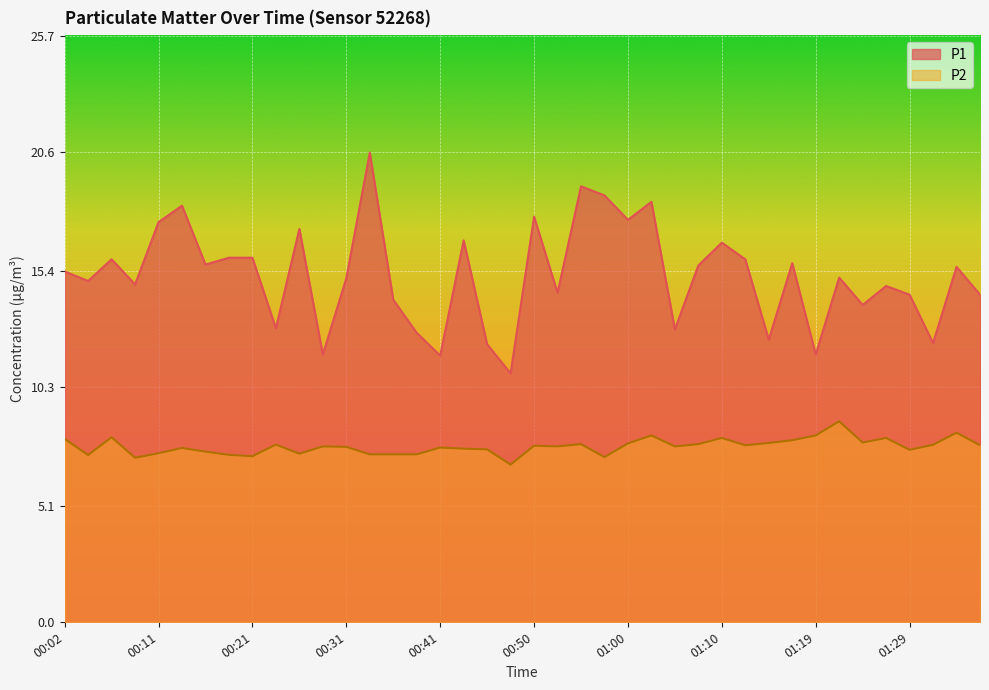

At which label does P1 first exceed 15?

00:02